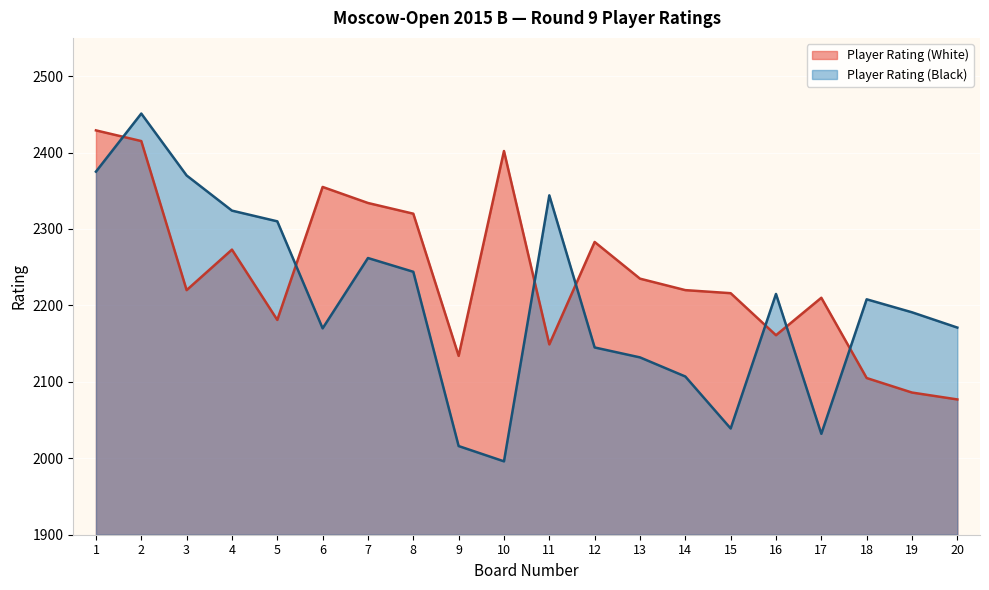

At which label does Player Rating (White) first exceed 2220?

1